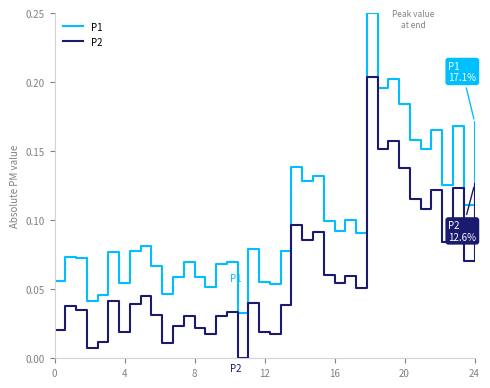

List the series in order of their peak value, highest first.

P1, P2